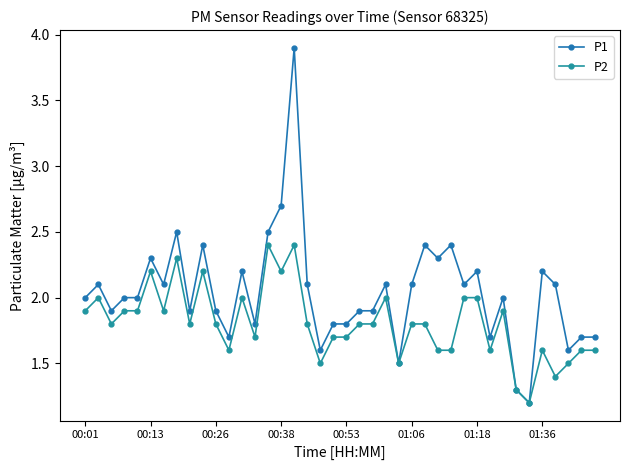

How many lines are shown in the chart?

2